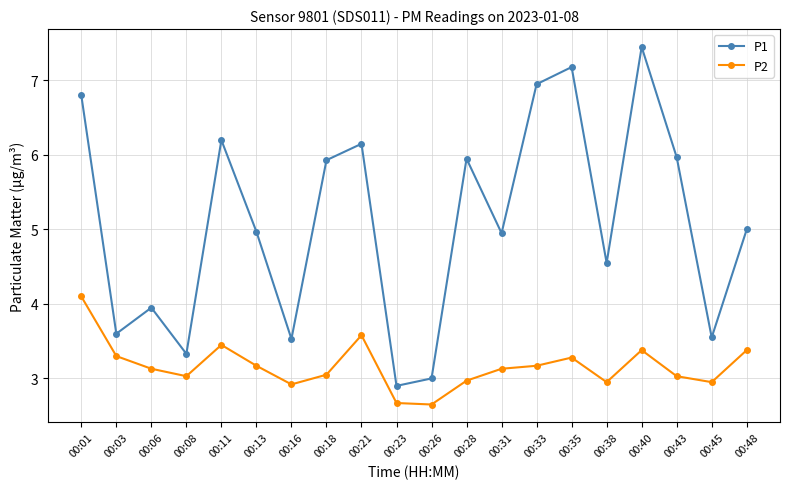

Is the value of P1 at 00:01 greater than the value of P2 at 00:35?

Yes